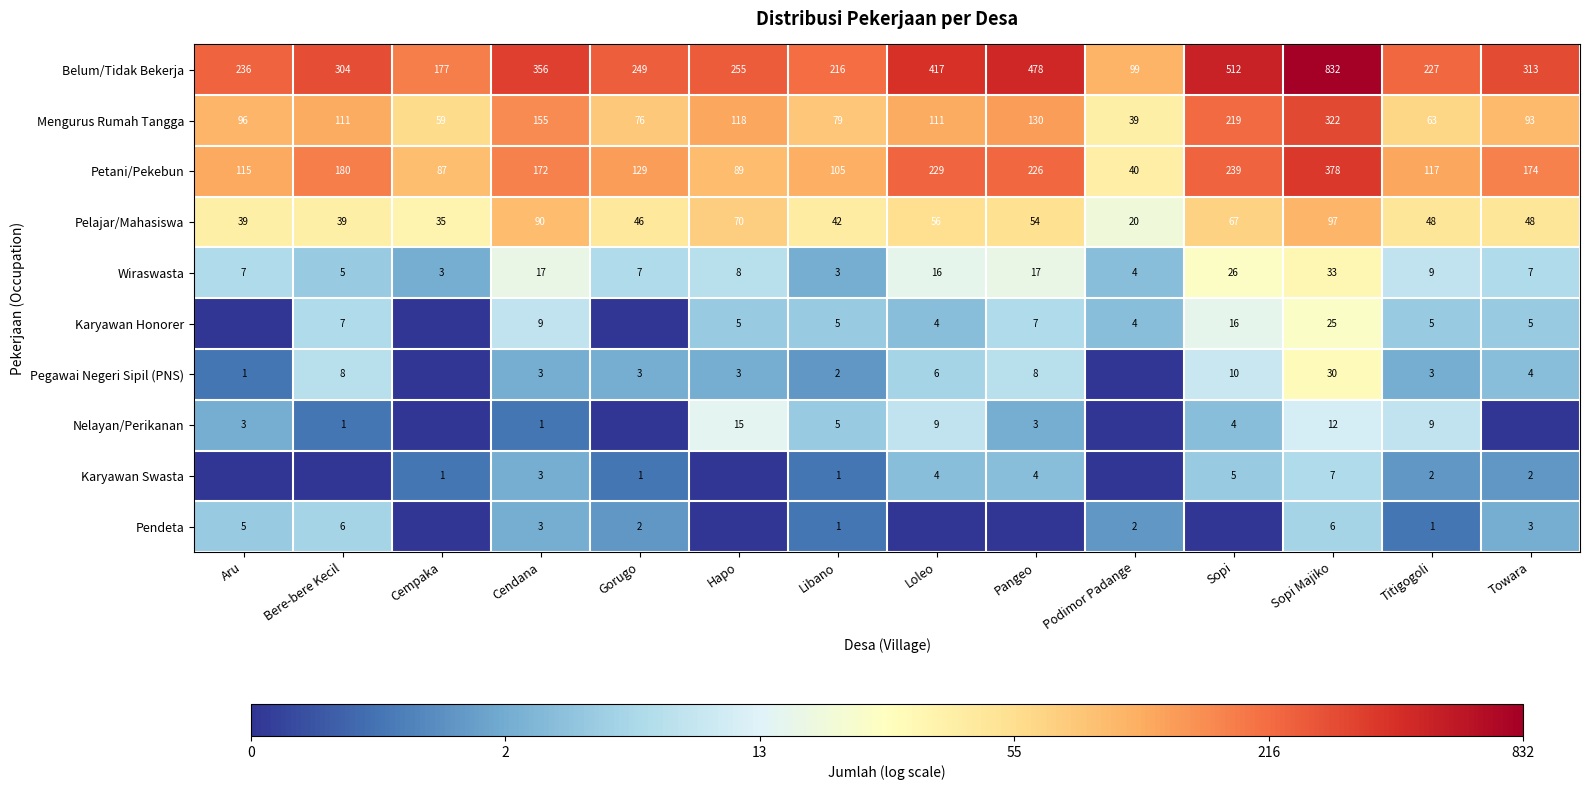

Is the value of Pendeta at Libano greater than the value of Karyawan Swasta at Sopi?

No